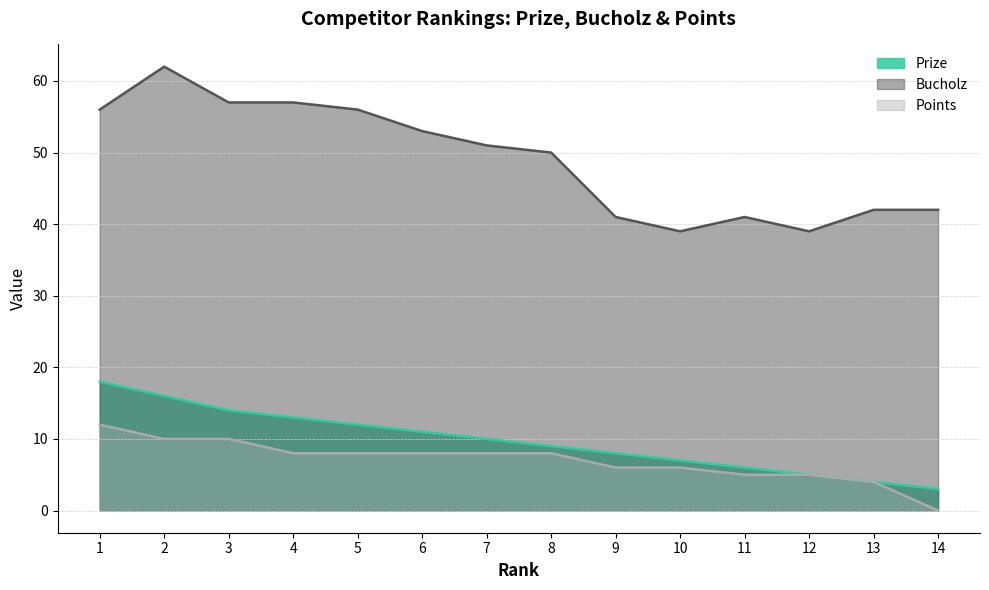

At which category is the sum across all series the highest?

2